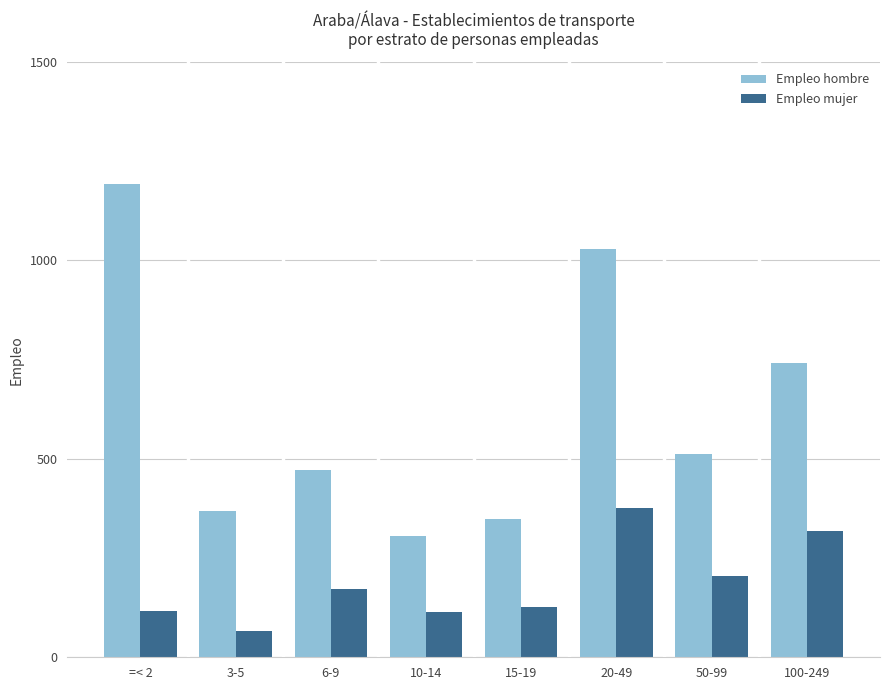

The Empleo mujer series shows 99 at 20-49. True or false?

False